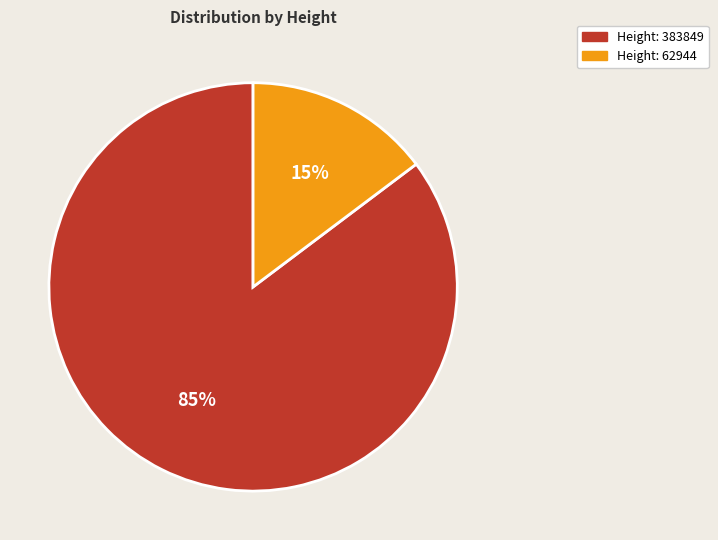

Is there a majority slice in this chart?

Yes